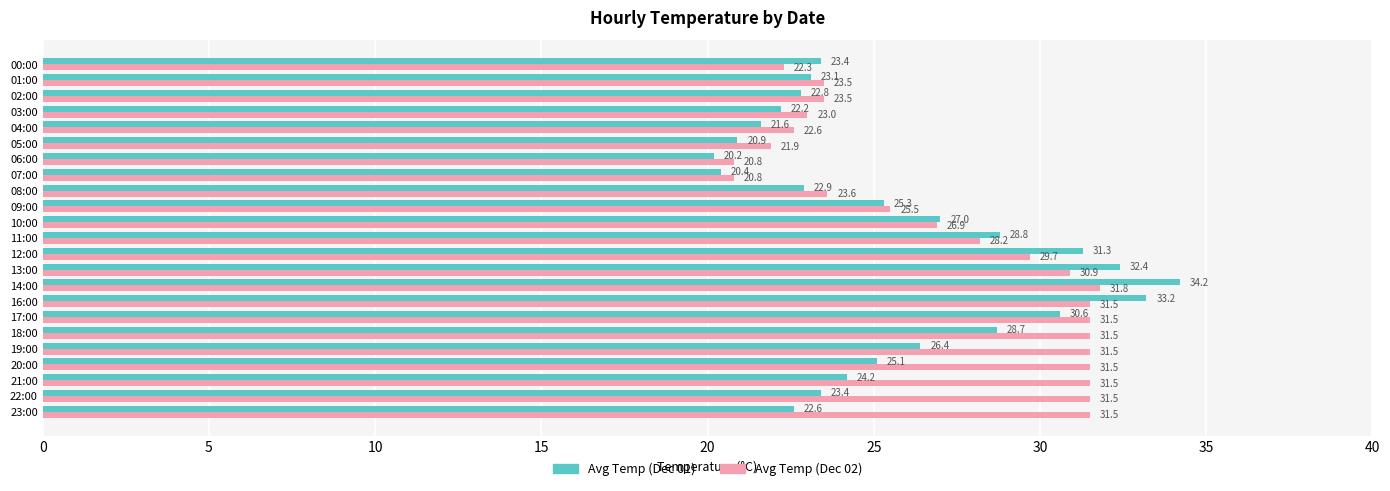

Read the Avg Temp (Dec 02) value at 20:00.

31.5